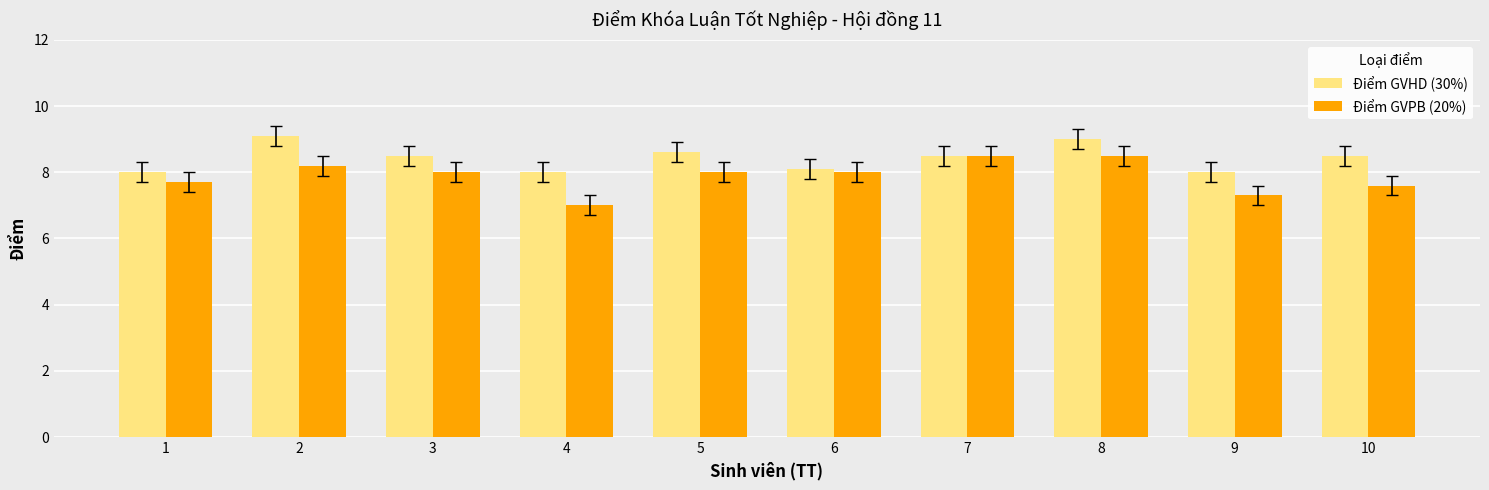

Rank the series at 5 from highest to lowest value.

Điểm GVHD (30%), Điểm GVPB (20%)